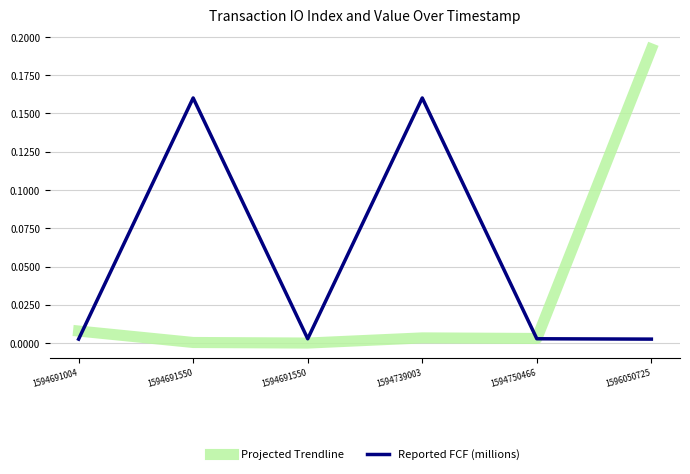

What is the average value of the Reported FCF (millions) series?

0.1